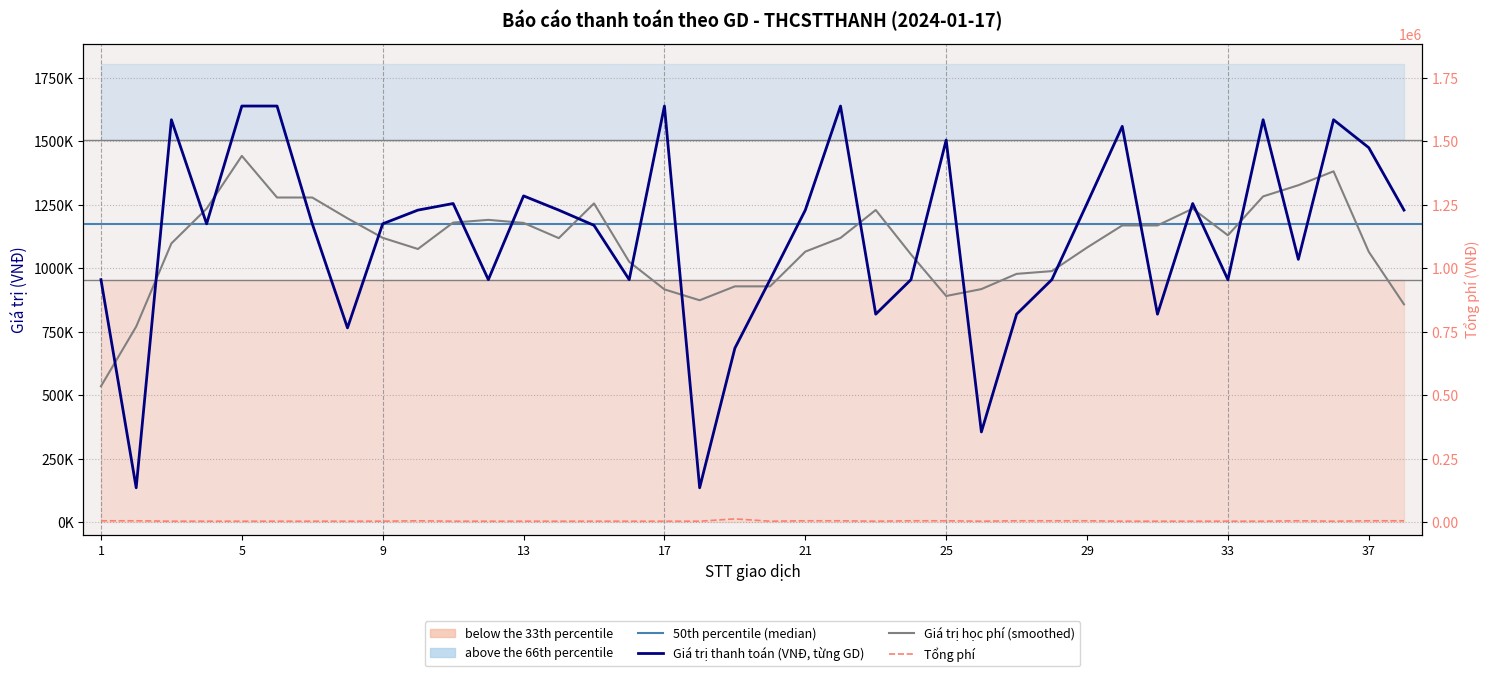

List the labels in order of Tổng phí value, smallest first.

3, 4, 5, 6, 7, 8, 9, 11, 12, 13, 14, 15, 16, 17, 18, 20, 23, 26, 30, 31, 32, 33, 34, 36, 1, 2, 10, 21, 22, 24, 25, 27, 28, 29, 35, 37, 38, 19